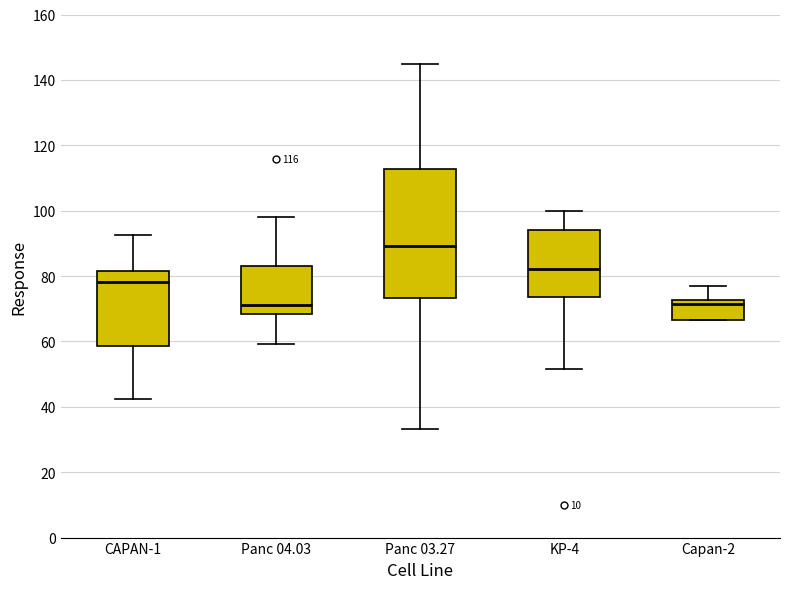

Comparing the boxes themselves (not the whiskers), which one is the tallest?

Panc 03.27